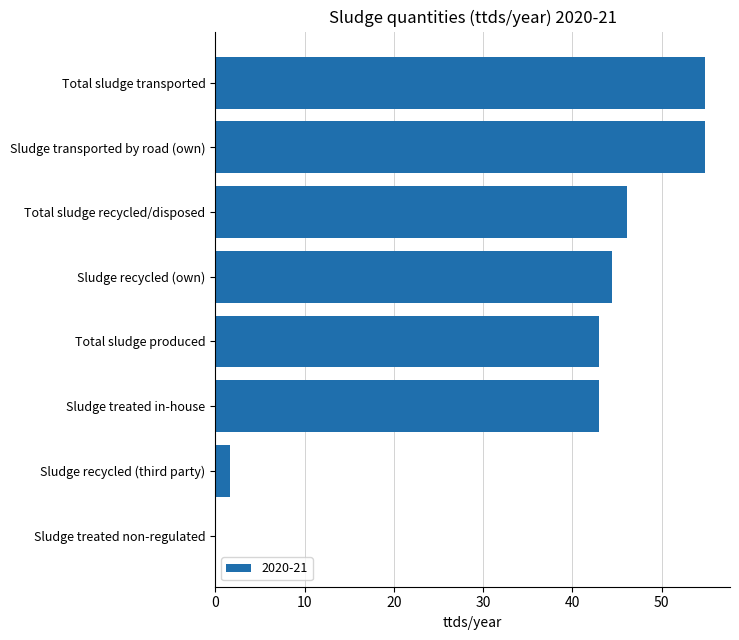

Which has a higher value, Total sludge produced or Total sludge recycled/disposed?

Total sludge recycled/disposed